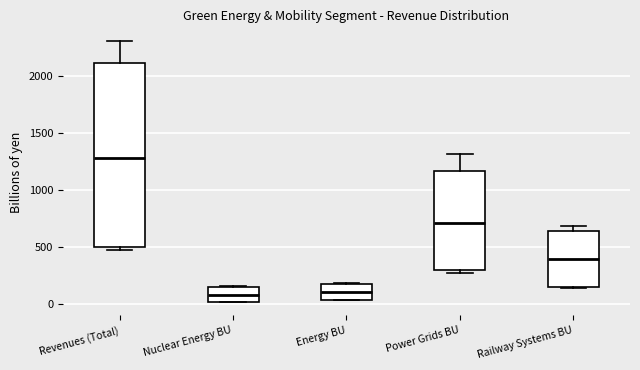

Comparing the boxes themselves (not the whiskers), which one is the tallest?

Revenues (Total)